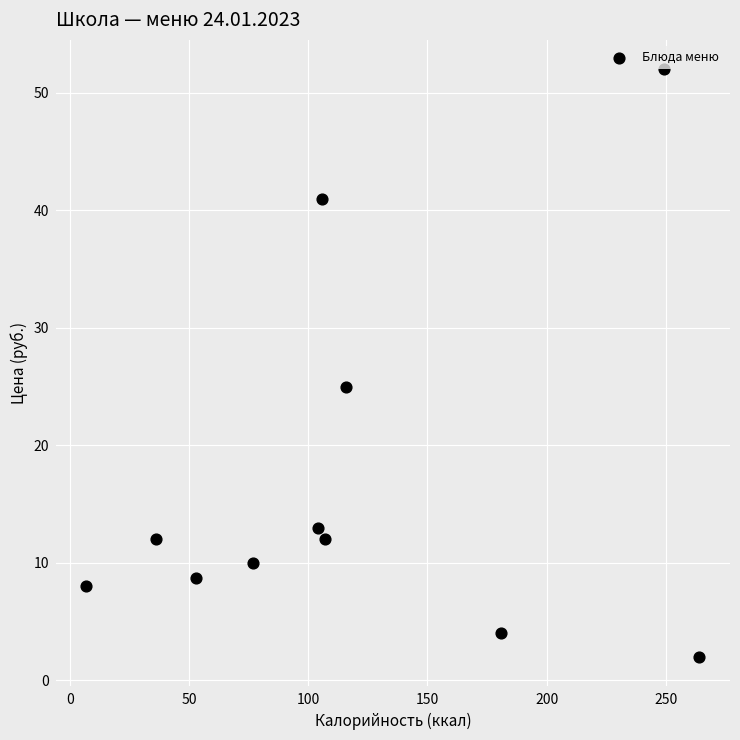

What Y value in the scatter plot is closest to 27?

25.0